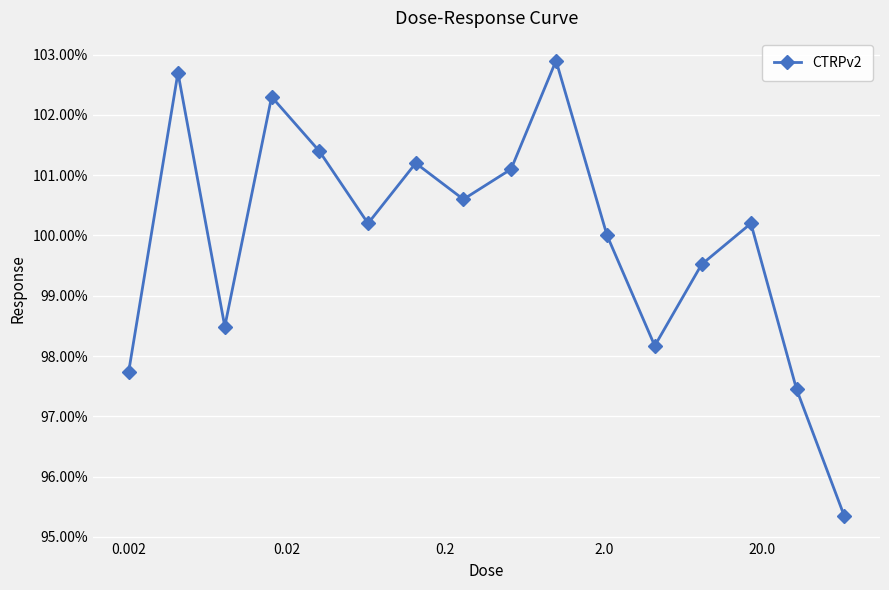

Does the chart have visible grid lines?

Yes